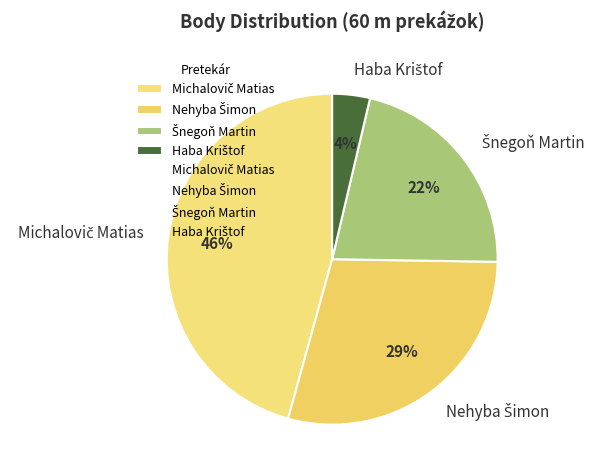

To the nearest percent, what is the difference between the largest and smallest slice percentages?

42%